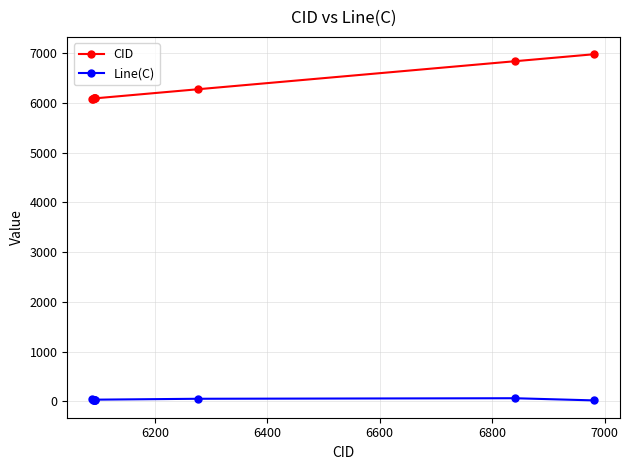

True or false: Line(C) and CID cross at least once.

False